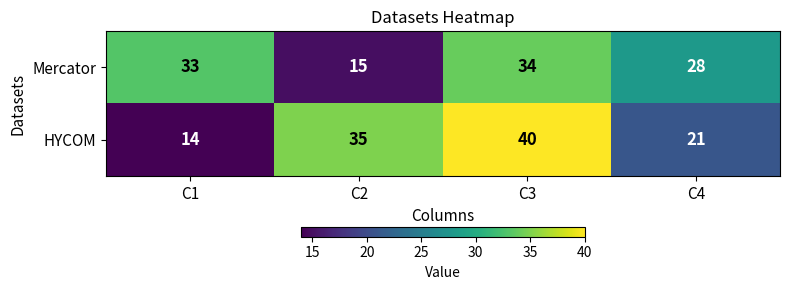

True or false: Mercator has a value of 45 at C4.

False